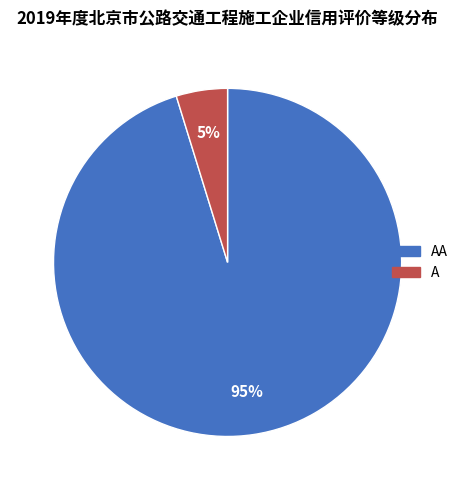

To the nearest percent, what is the difference between the largest and smallest slice percentages?

90%